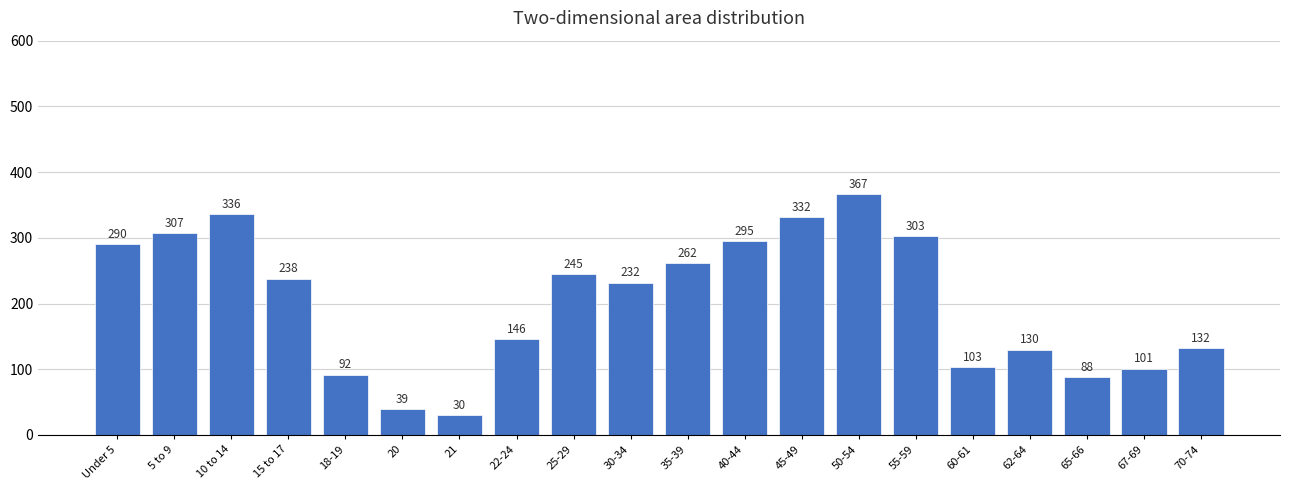

Reading right to left, what are all the values shown in this chart?

70-74=132	67-69=101	65-66=88	62-64=130	60-61=103	55-59=303	50-54=367	45-49=332	40-44=295	35-39=262	30-34=232	25-29=245	22-24=146	21=30	20=39	18-19=92	15 to 17=238	10 to 14=336	5 to 9=307	Under 5=290